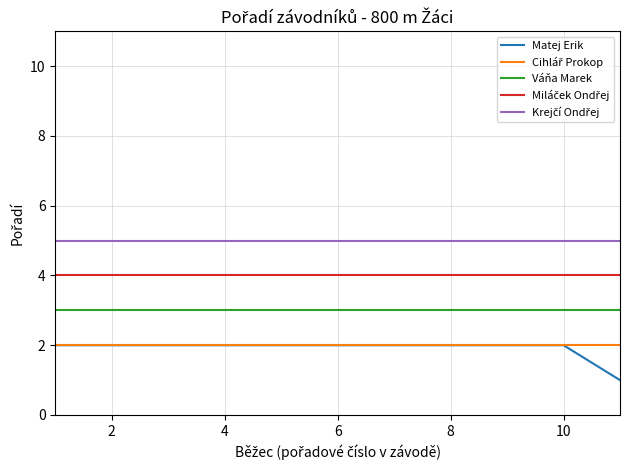

Which series has the largest range (max minus min)?

Matej Erik